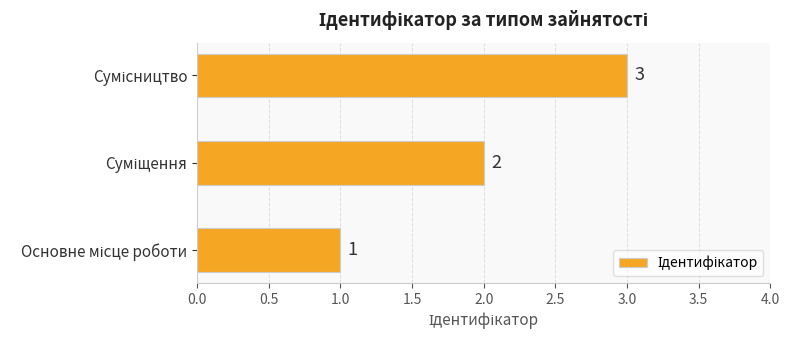

What is the sum of all values?

6